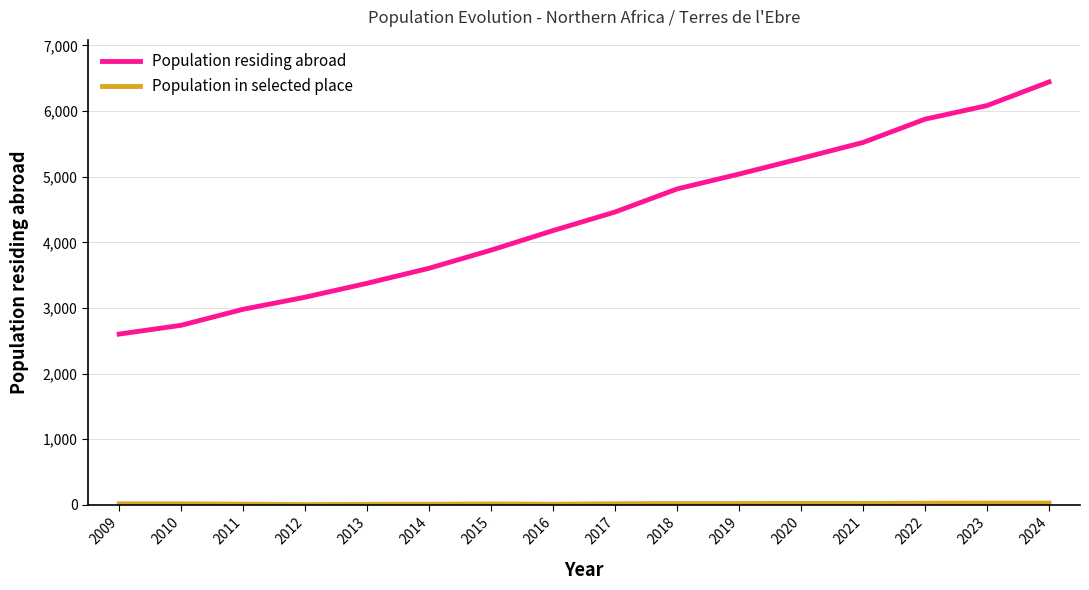

Which series has the largest range (max minus min)?

Population residing abroad